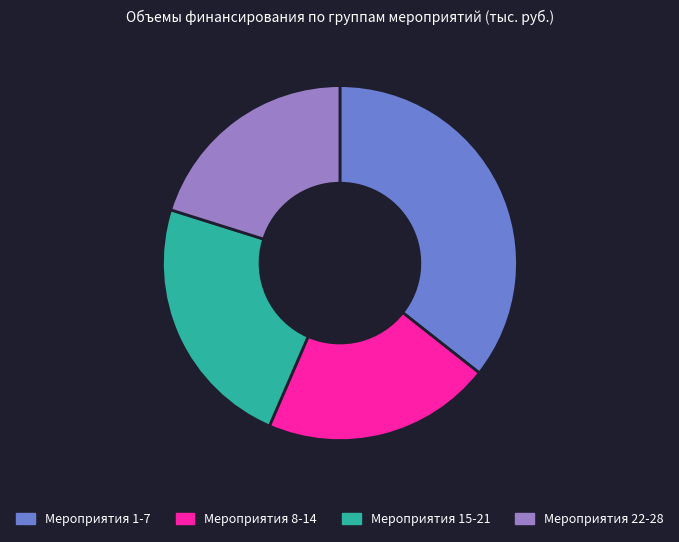

Between Мероприятия 8-14 and Мероприятия 15-21, which is larger?

Мероприятия 15-21